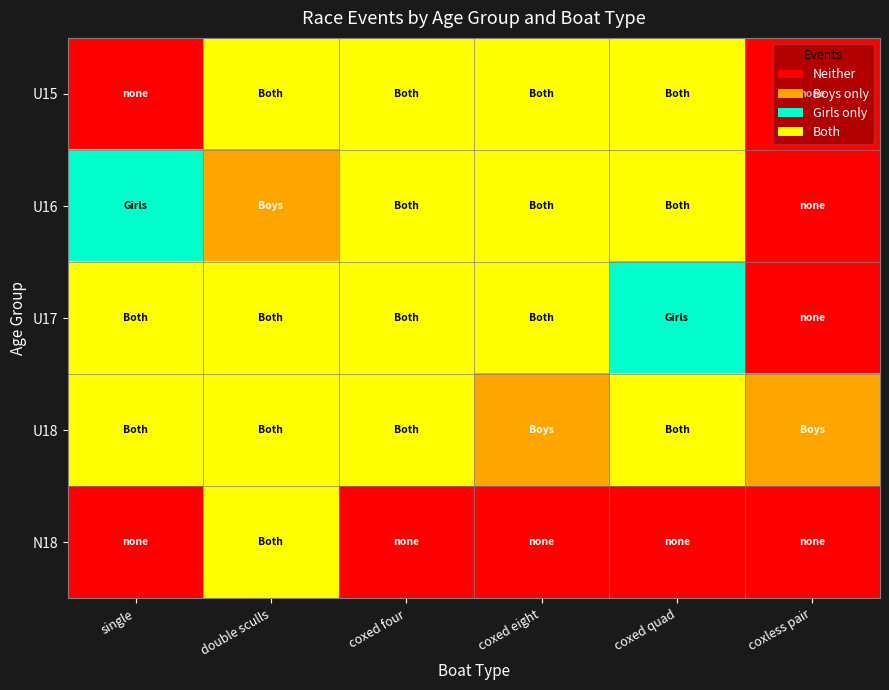

At which category is the sum across all series the highest?

double sculls